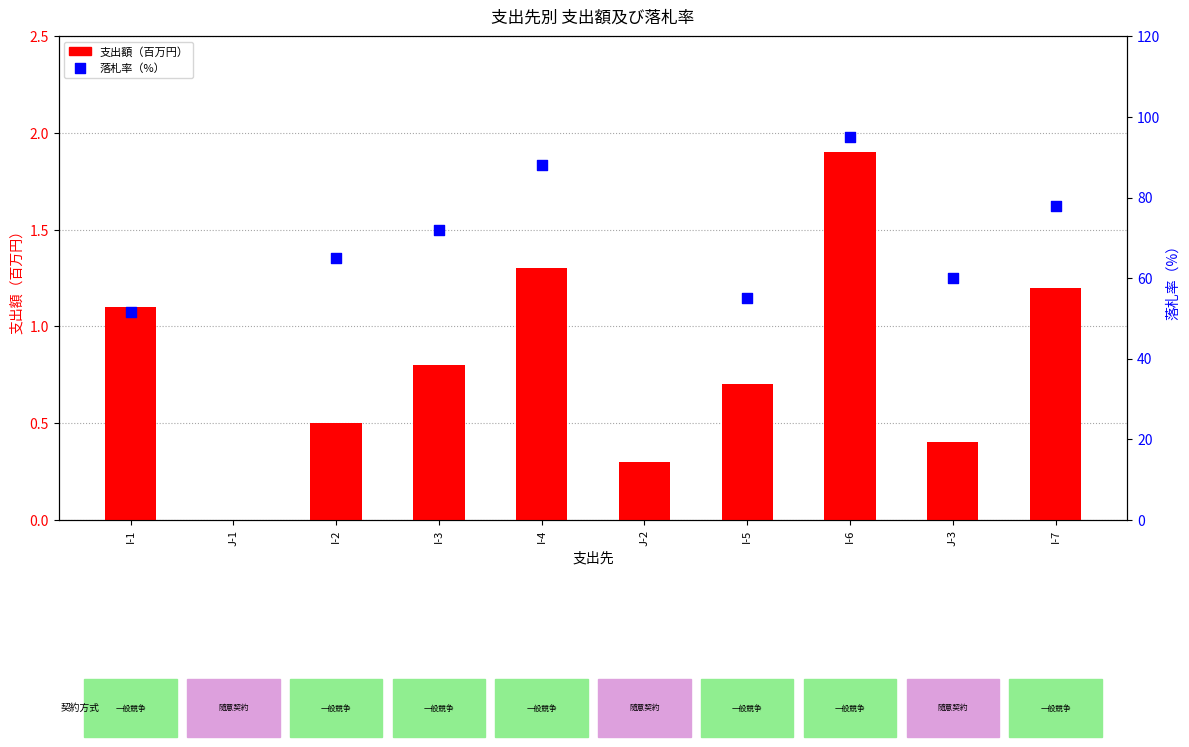

Which series contains the highest Y value?

落札率（%）